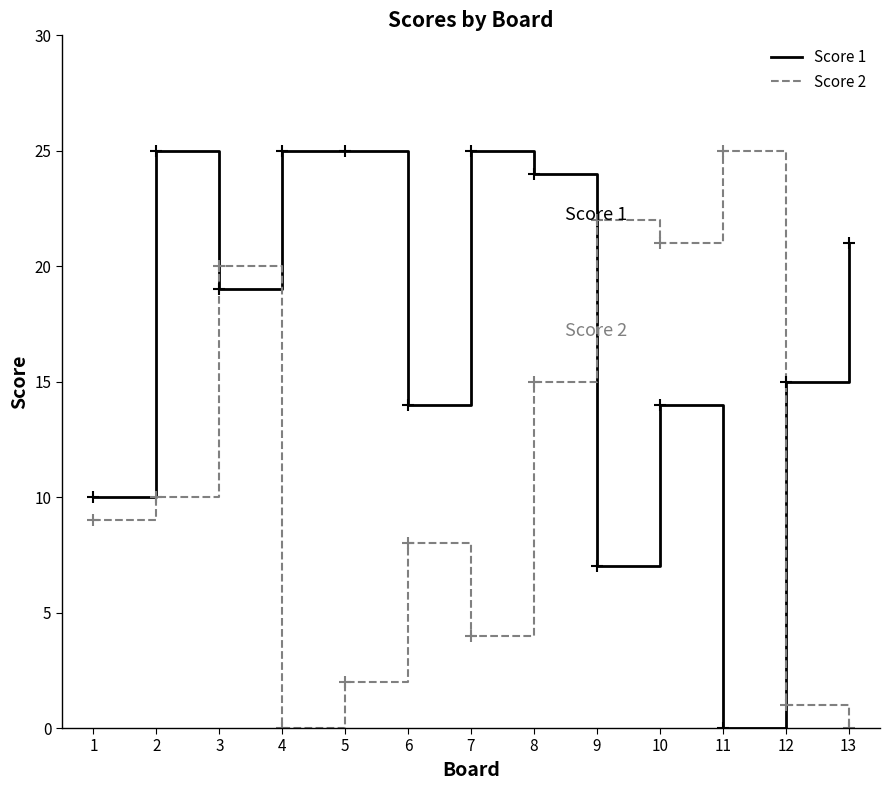

Rank the series by their average value, from highest to lowest.

Score 1, Score 2